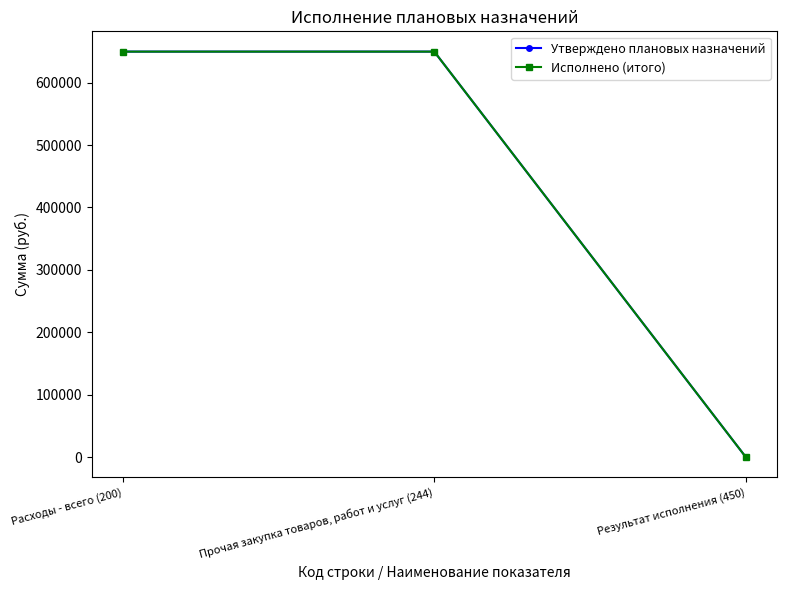

Reading right to left, extract all data points from this chart.

Утверждено плановых назначений: 0.0	649693.2	649693.2
Исполнено (итого): 0.0	649693.2	649693.2